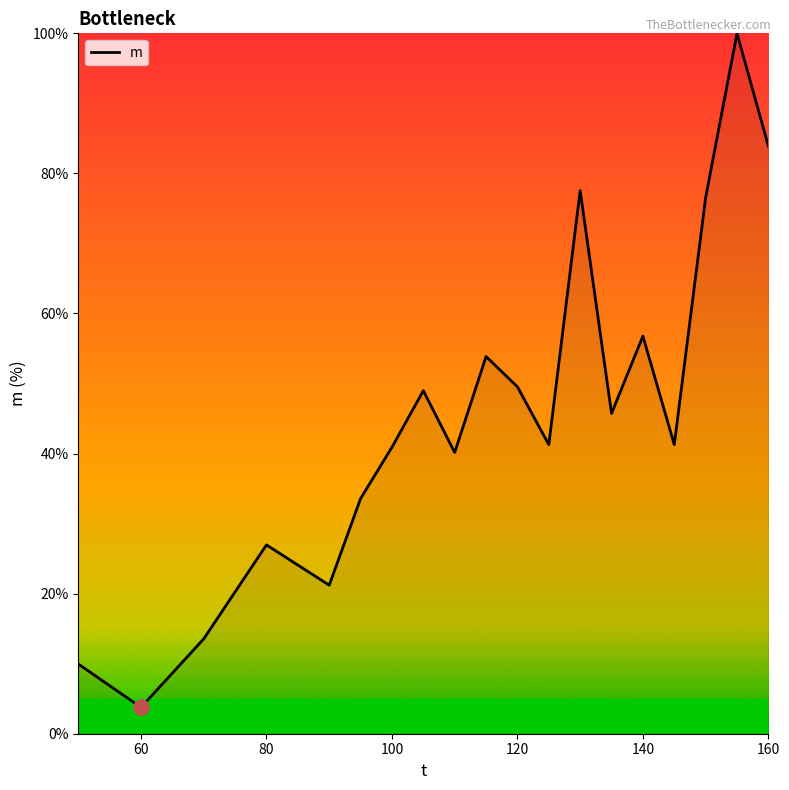

What is the difference between the maximum and minimum values?

96.2